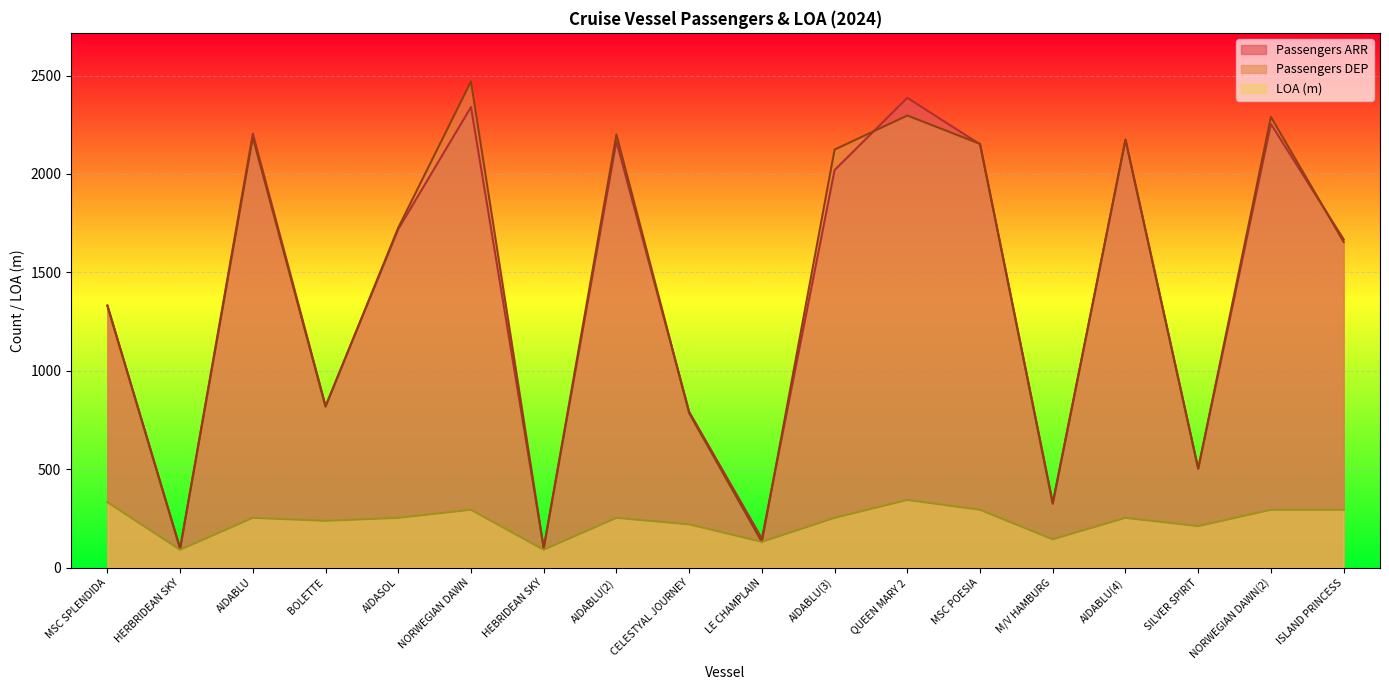

How many interior local valleys does the LOA series have?

6